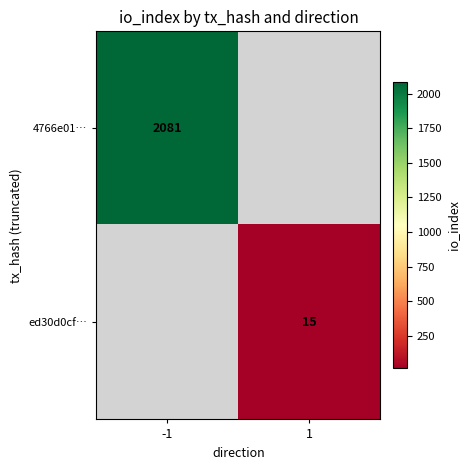

Between 1 and -1, which is larger?

-1